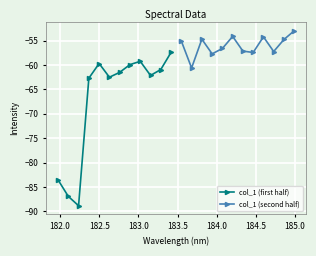

What is the lowest value of the col_1 (first half) series?

-88.9